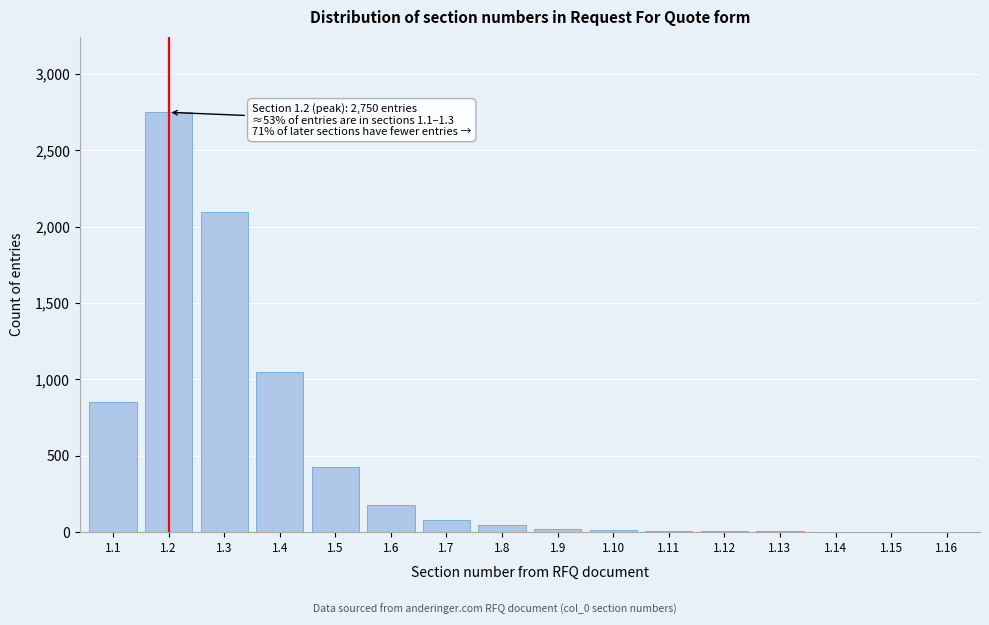

What is the sum of all values?

7530